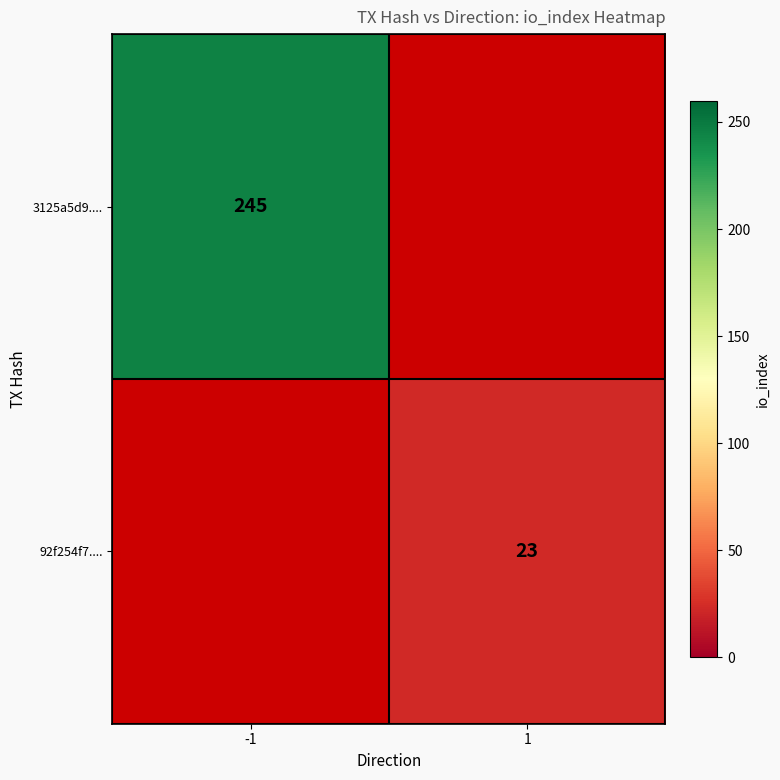

True or false: 92f254f7.... has a value of 5 at 1.

False